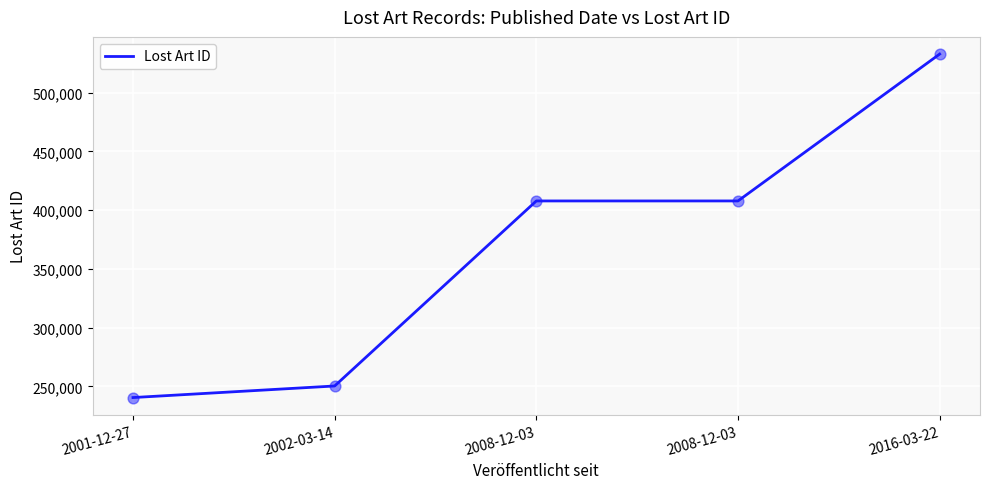

Which has a higher value, 2008-12-03 or 2016-03-22?

2016-03-22